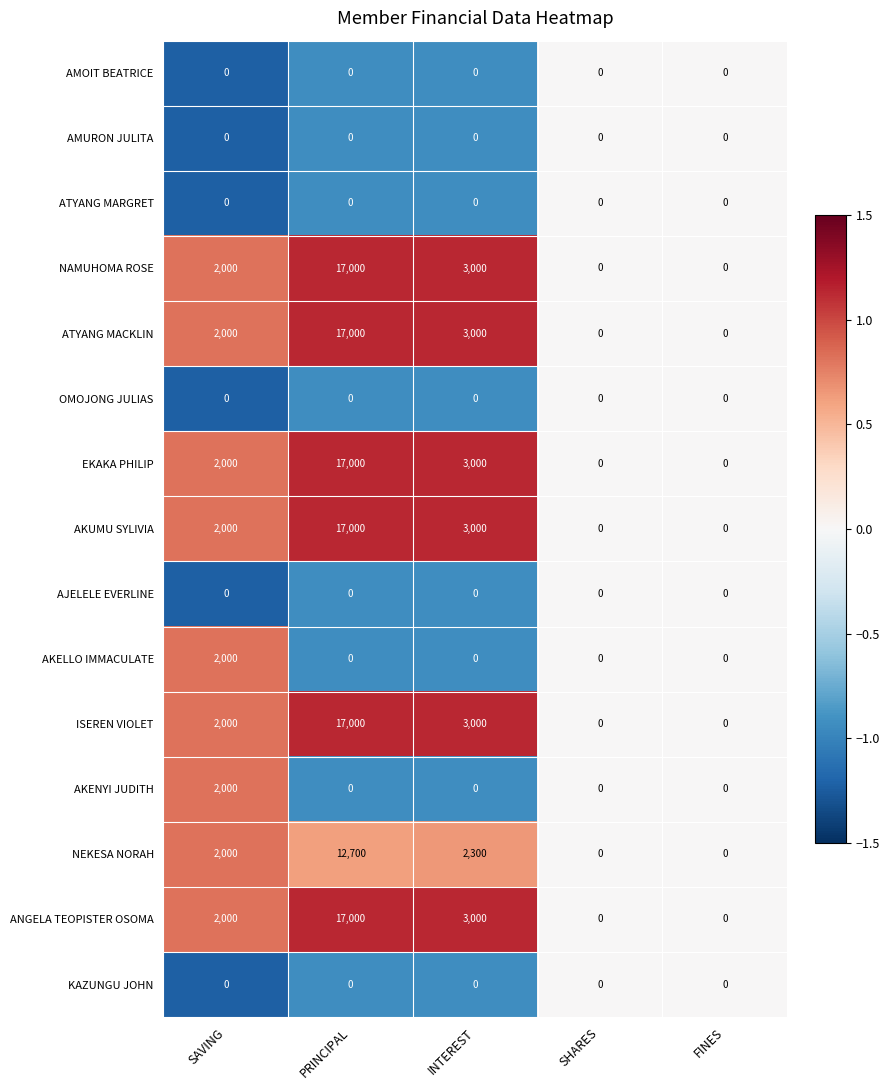

What is the minimum value shown in the chart?

0